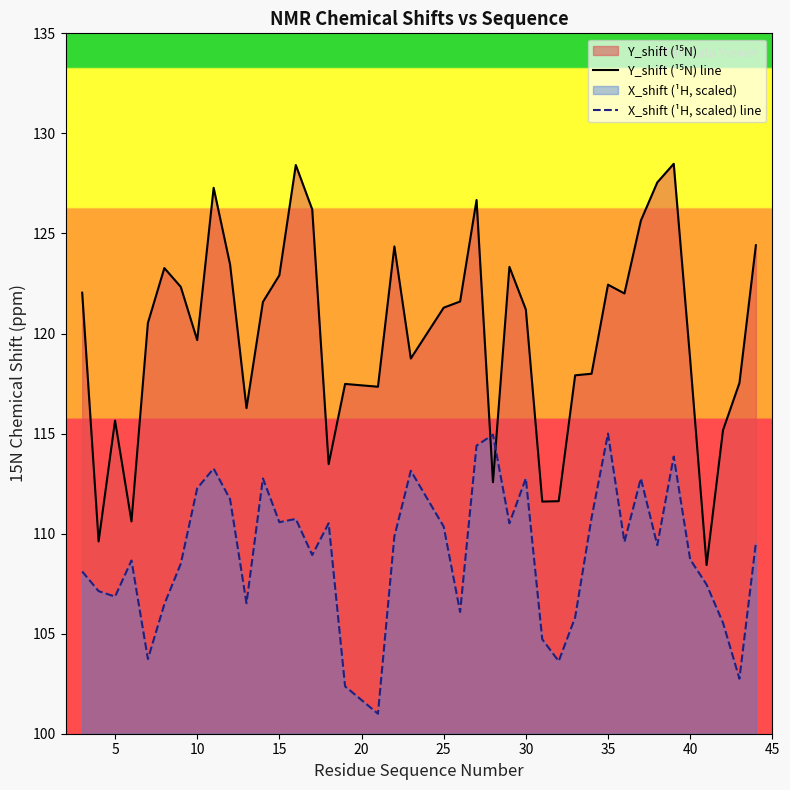

How many interior local valleys does the Y_shift (¹⁵N) line series have?

11